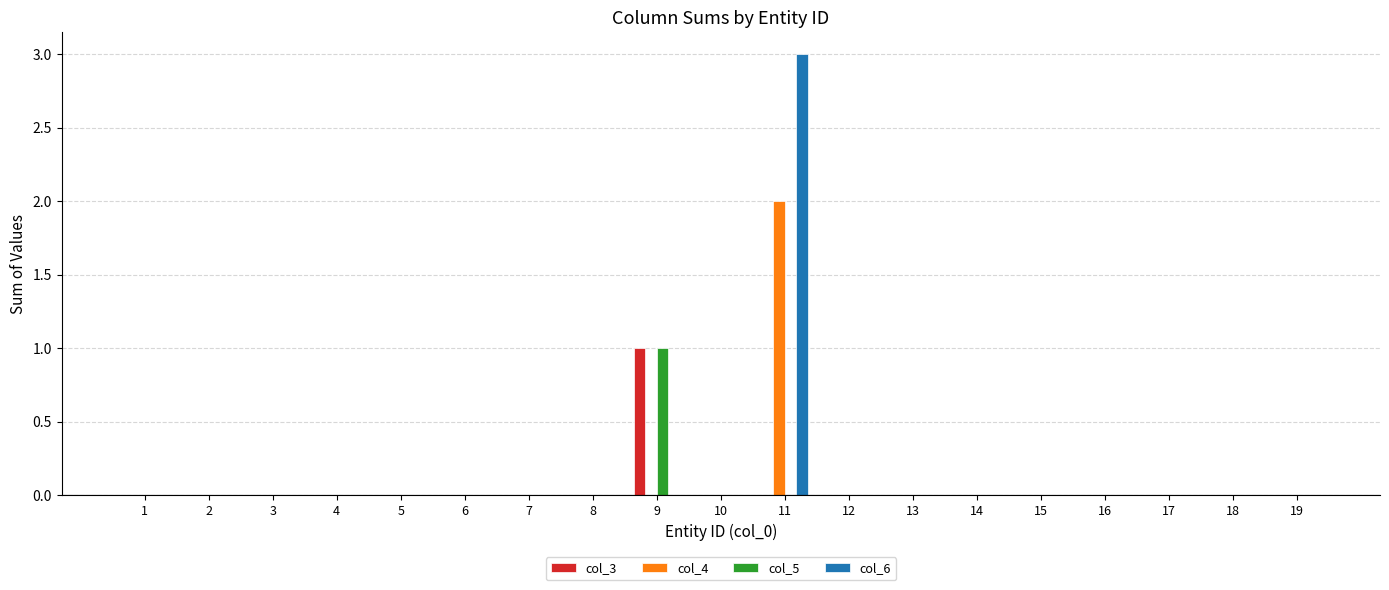

Are the bars grouped side by side (vs. stacked)?

Yes